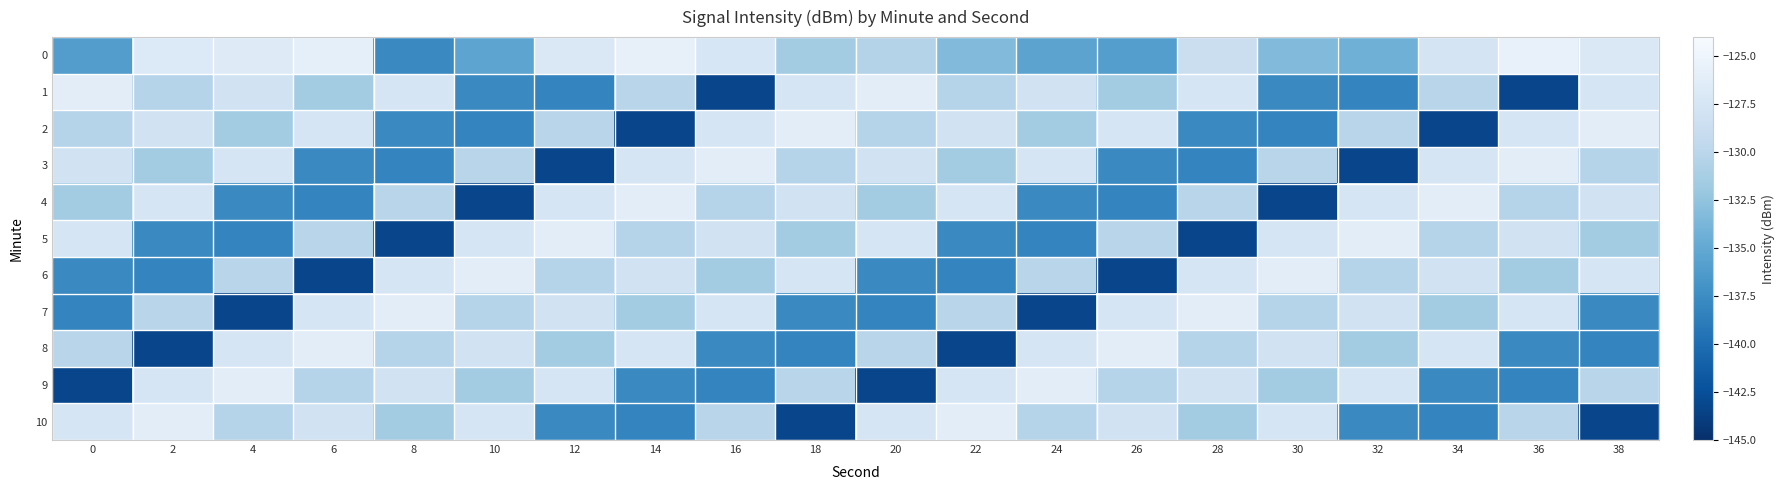

How many data points does each series have?

20